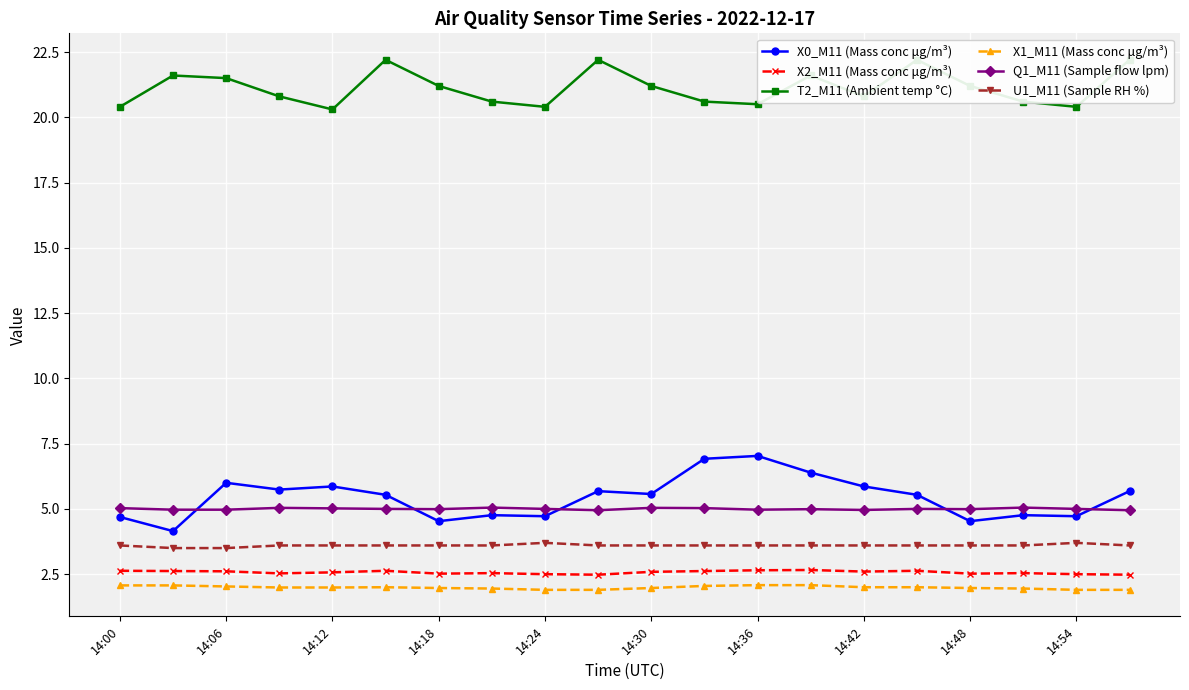

True or false: X0_M11 (Mass conc μg/m³) has more than 1 interior local peaks.

True